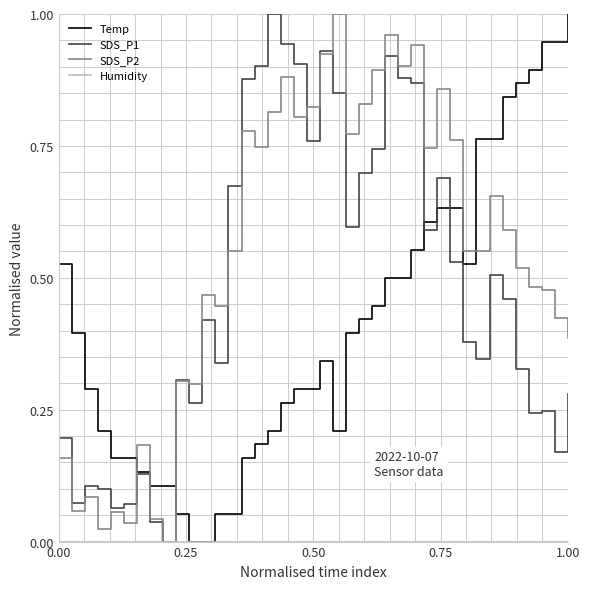

After their last crossing, which series has the higher values: Temp or SDS_P2?

Temp